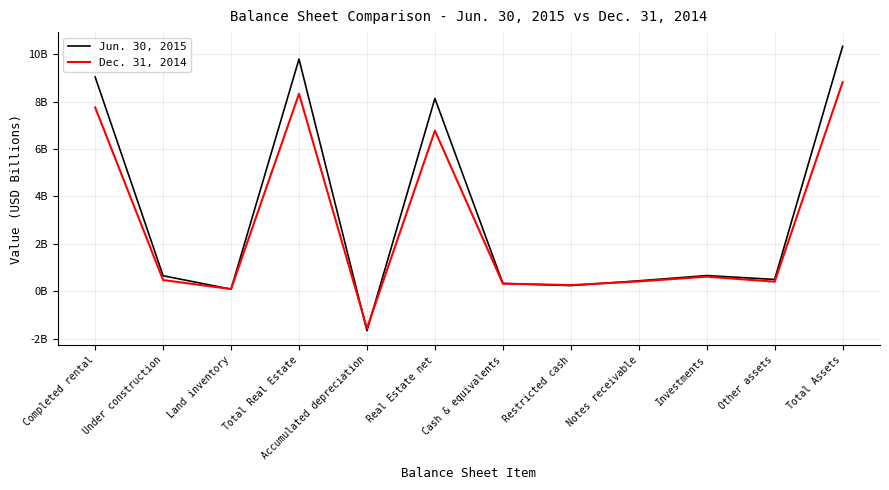

Reading left to right, what are all the values shown in this chart?

Jun. 30, 2015: 9.0	0.7	0.1	9.8	-1.7	8.1	0.3	0.2	0.4	0.7	0.5	10.3
Dec. 31, 2014: 7.8	0.5	0.1	8.3	-1.6	6.8	0.3	0.3	0.4	0.6	0.4	8.8